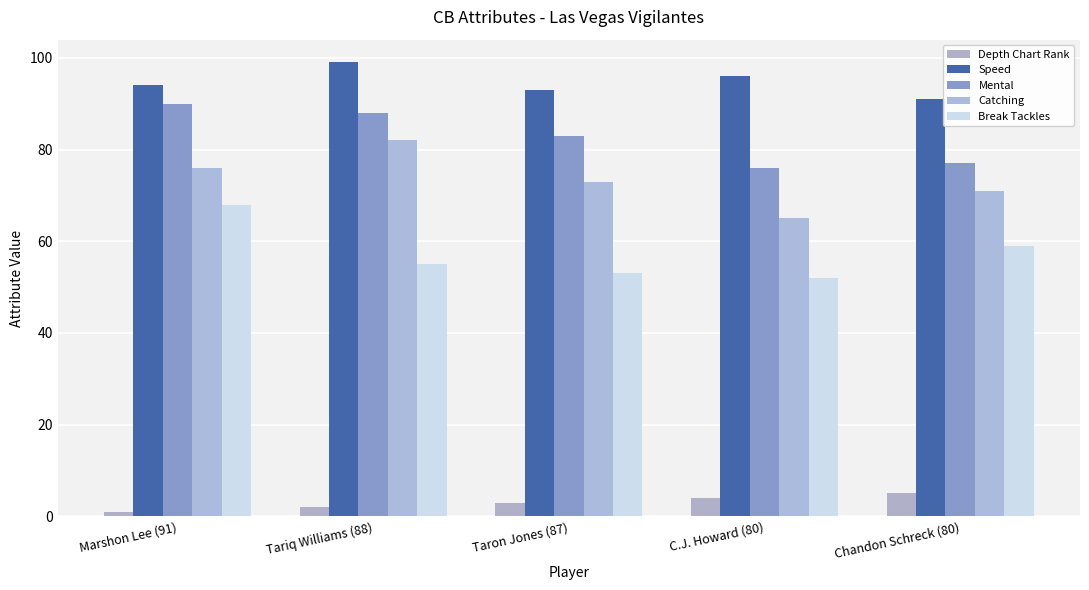

The Break Tackles series shows 32 at Marshon Lee (91). True or false?

False